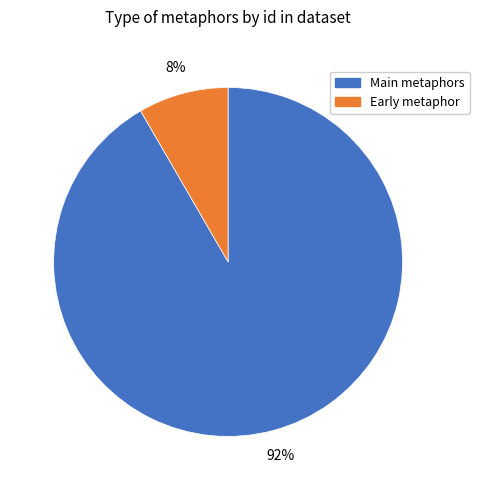

Is there a majority slice in this chart?

Yes